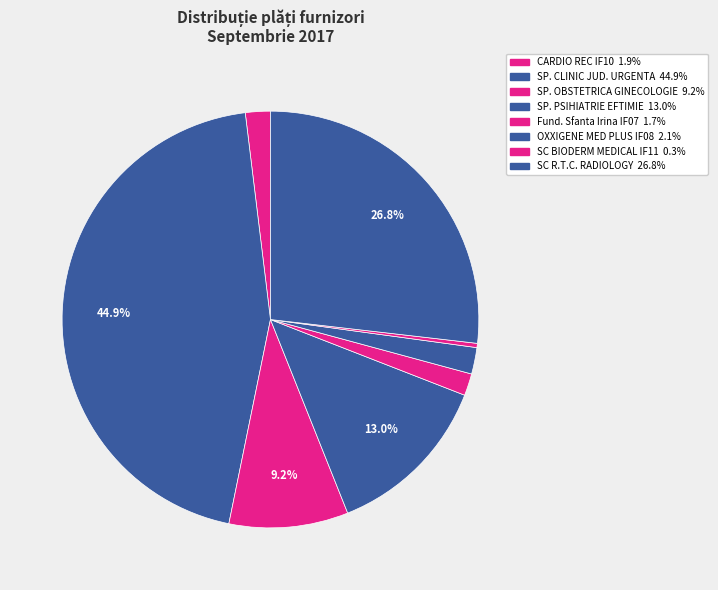

How many slices are in this pie chart?

8